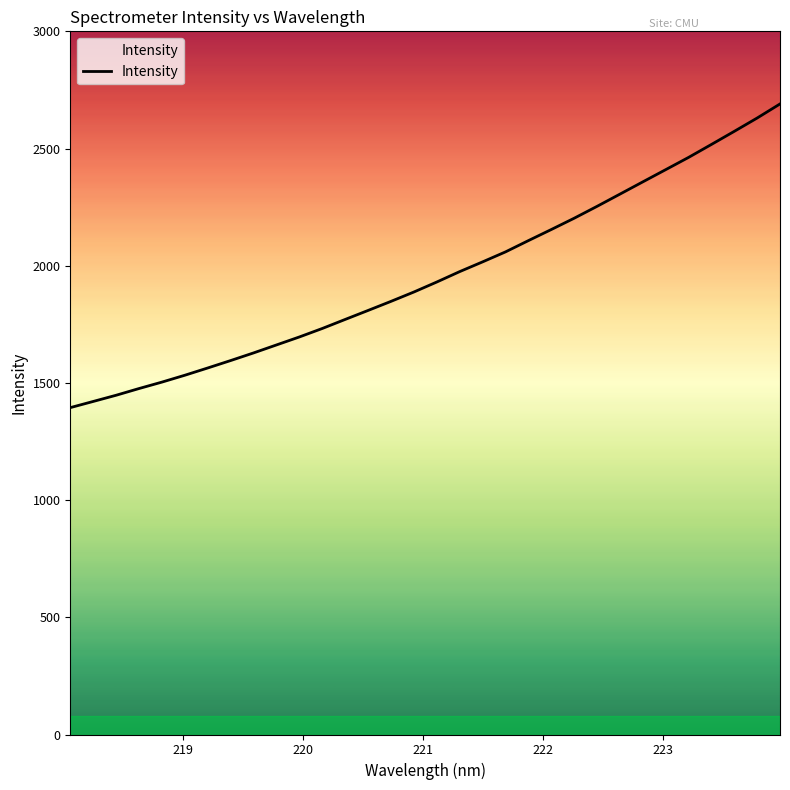

Reading right to left, what are all the values shown in this chart?

2690.2	2630.1	2573.3	2517.4	2462.0	2409.8	2357.7	2305.4	2253.3	2202.6	2154.4	2107.1	2059.0	2016.4	1974.9	1930.6	1887.9	1848.0	1809.3	1770.9	1732.3	1696.1	1662.1	1628.1	1595.5	1563.8	1532.8	1503.5	1476.0	1447.4	1420.9	1394.6